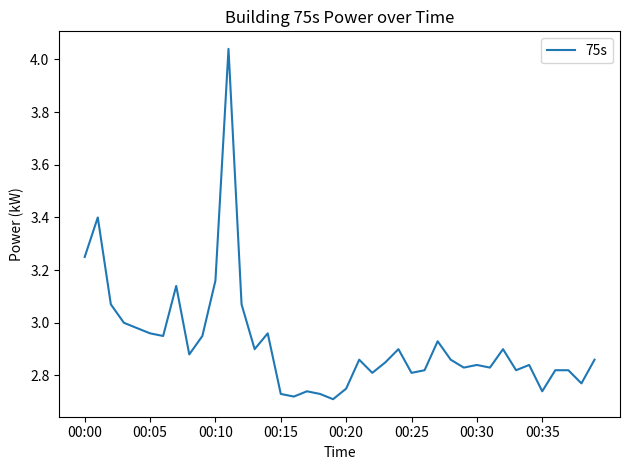

How many lines are shown in the chart?

1